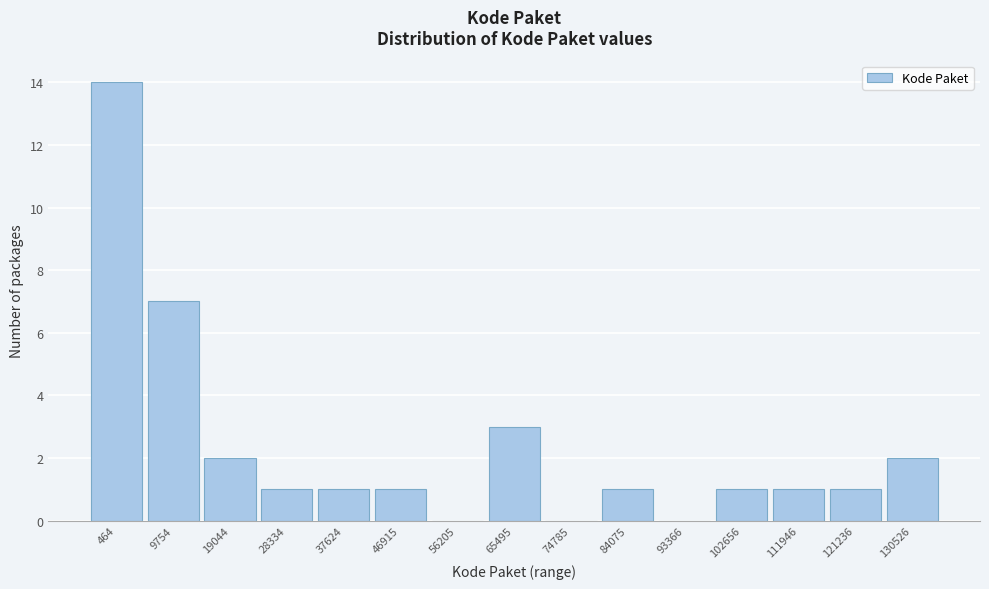

Reading left to right, extract all data points from this chart.

464=14	9754=7	19044=2	28334=1	37624=1	46915=1	56205=0	65495=3	74785=0	84075=1	93366=0	102656=1	111946=1	121236=1	130526=2